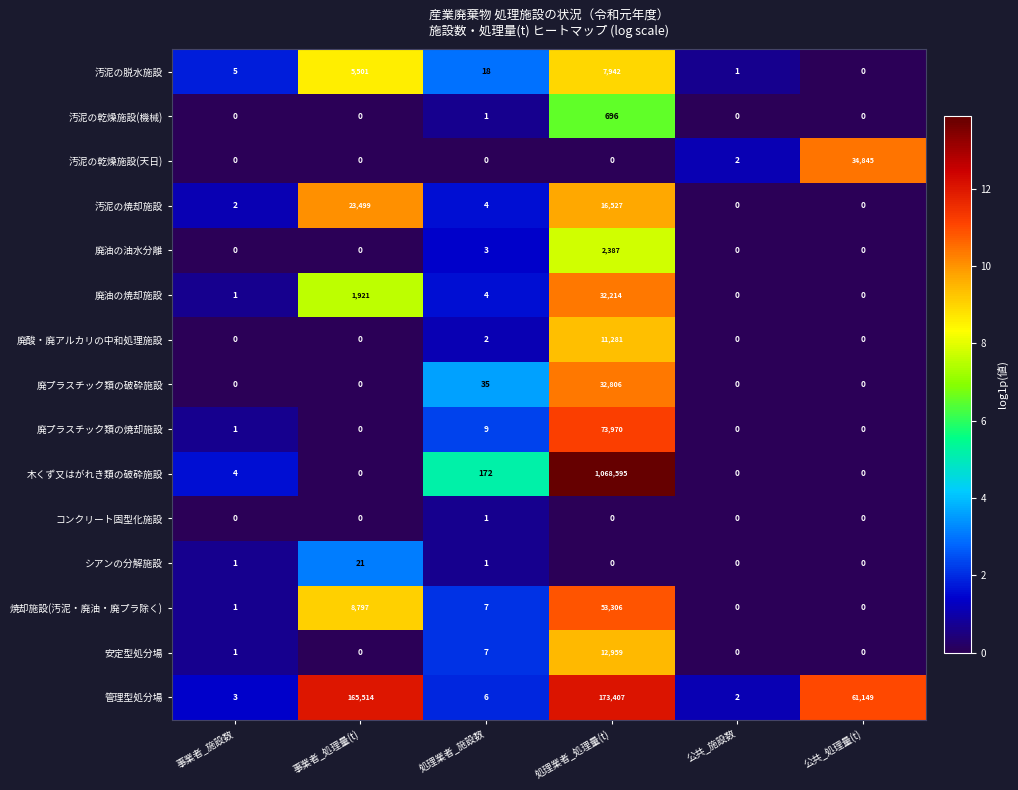

What is the total value across all series at 事業者_施設数?

19